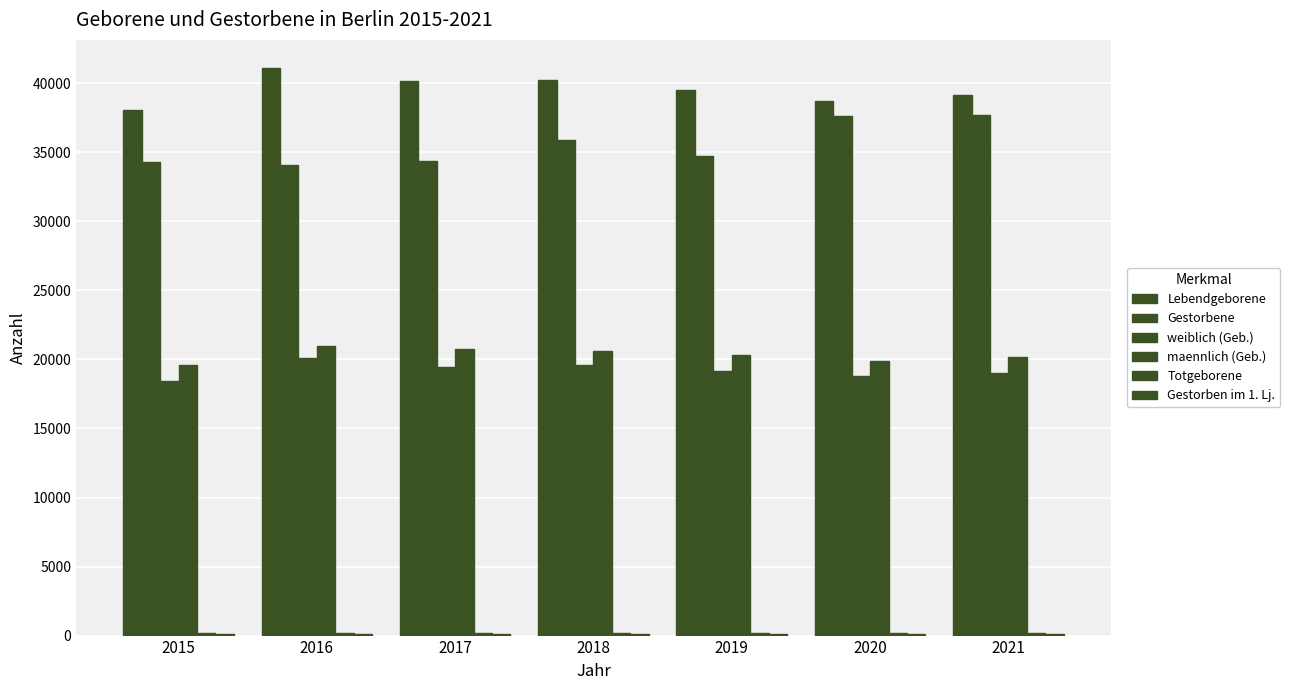

Does the chart contain stacked bars?

No